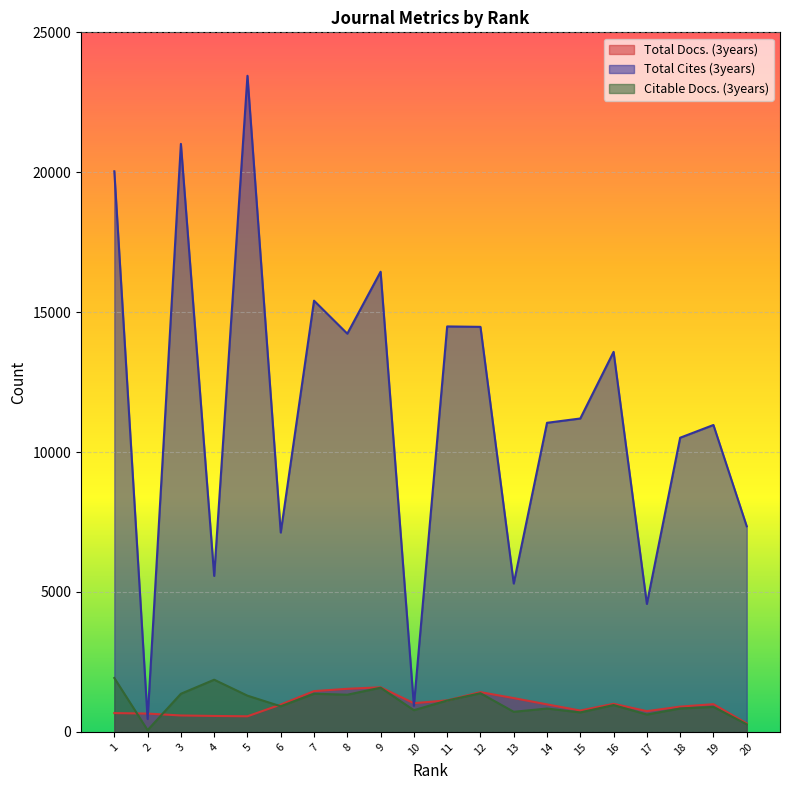

At how many categories does at least one series exceed 14034?

8